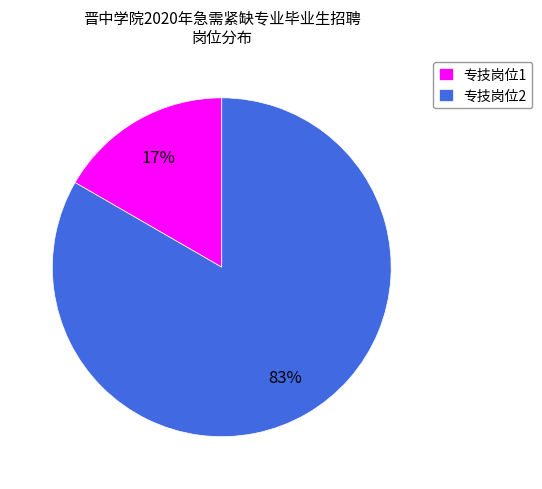

Rank the categories by value from lowest to highest.

专技岗位1, 专技岗位2